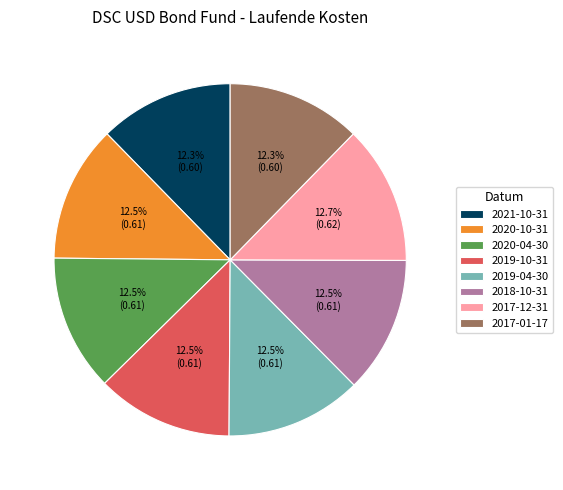

How much of the chart is everything except 2017-01-17?

87.7%